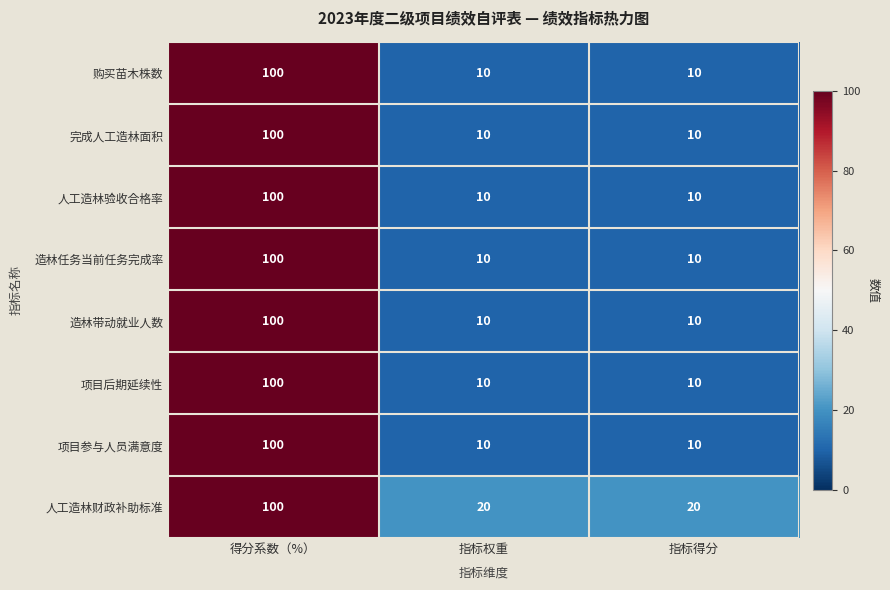

Which series has the largest total across all categories?

人工造林财政补助标准